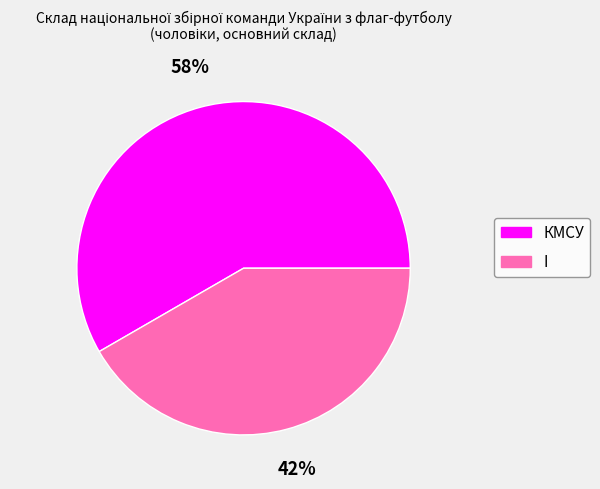

To the nearest percent, what is the combined percentage of I and КМСУ?

100%